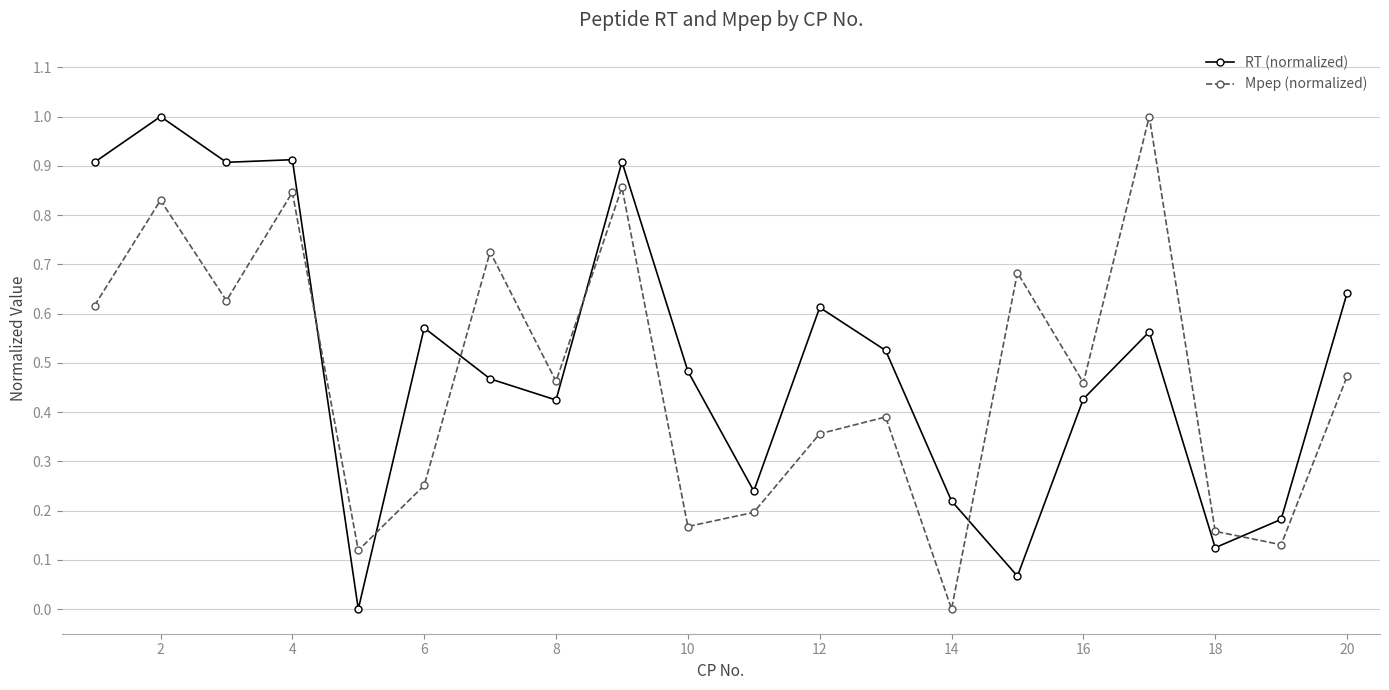

How many times do Mpep (normalized) and RT (normalized) cross each other?

6